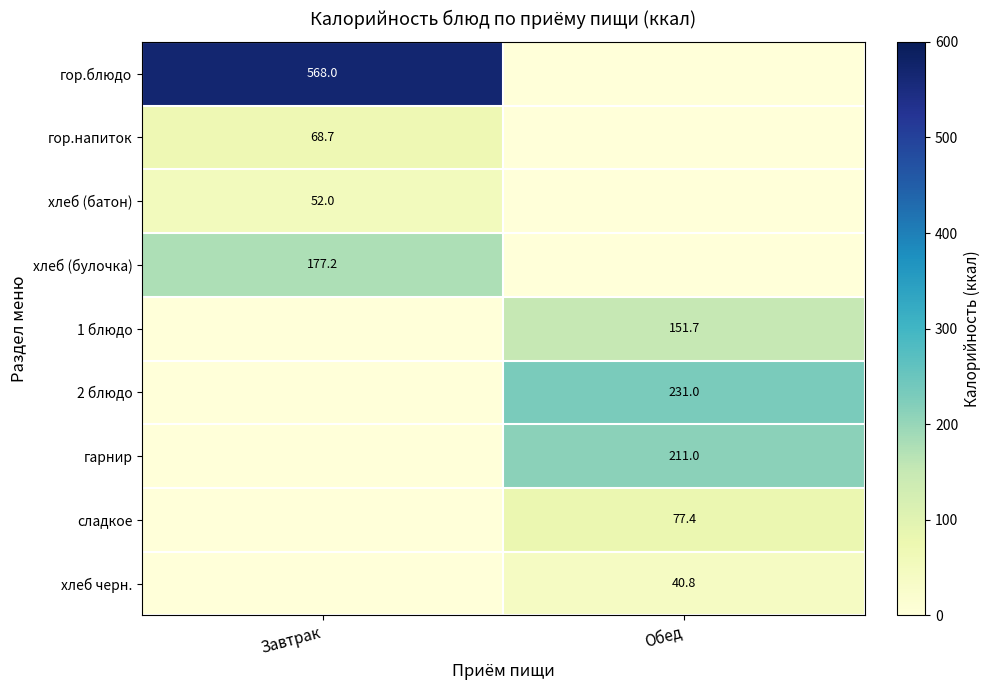

Is the value of гарнир at Обед greater than the value of 2 блюдо at Обед?

No